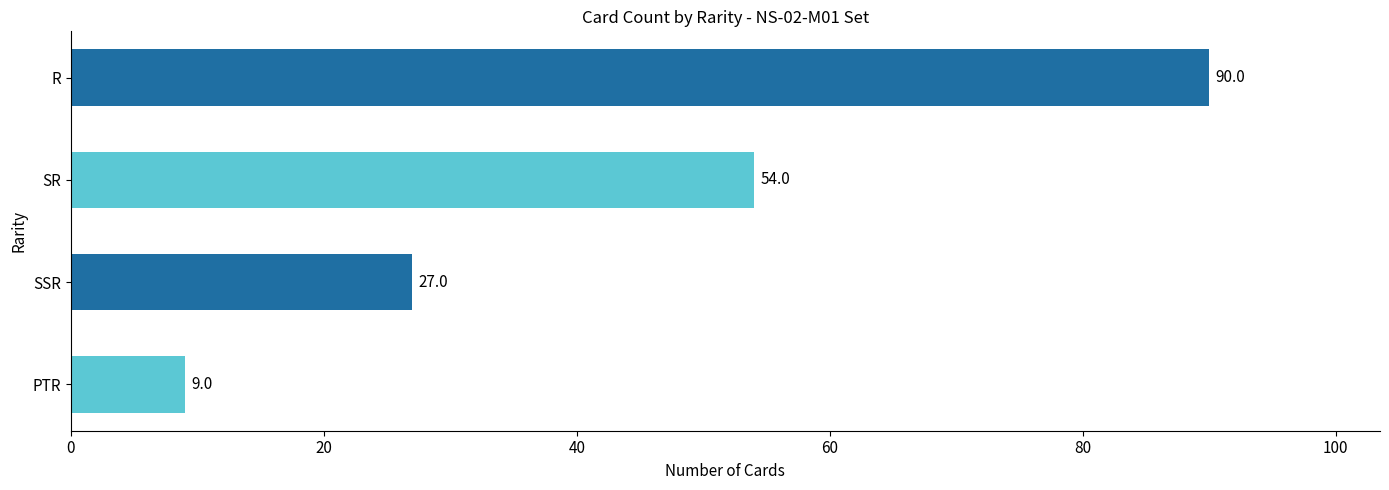

List the labels in order of value, largest first.

R, SR, SSR, PTR